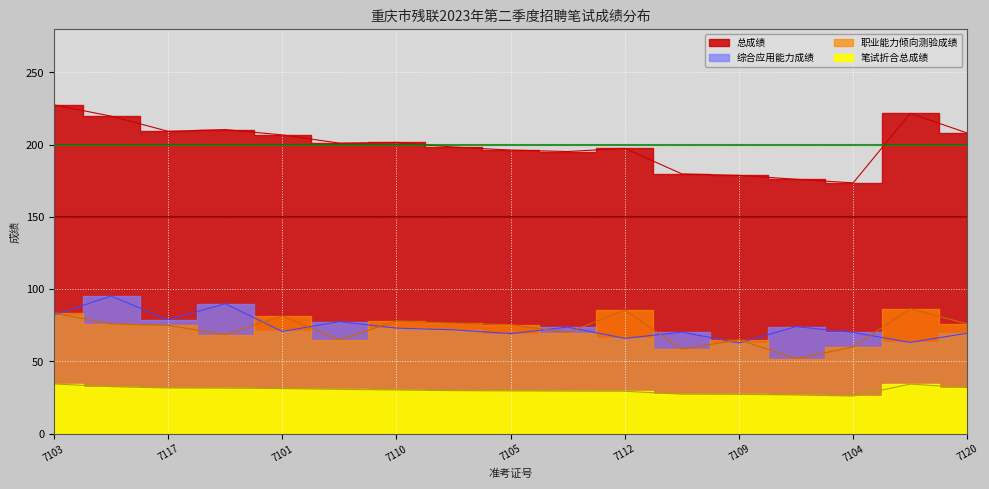

Reading right to left, transcribe all the data shown in this chart.

职业能力倾向测验成绩: 76.0	86.5	60.0	52.0	65.0	58.5	85.5	70.0	75.5	76.5	78.0	65.0	81.5	68.5	75.0	76.0	83.5
综合应用能力成绩: 69.6	63.2	70.1	74.1	62.8	70.3	66.0	73.8	69.3	71.9	73.1	77.6	70.8	90.0	78.8	95.3	82.1
总成绩: 208.1	221.7	173.6	176.1	178.8	179.8	197.5	195.3	196.3	198.4	201.6	201.1	206.8	210.5	209.3	219.8	227.6
笔试折合总成绩: 31.9	34.4	26.1	26.8	27.2	27.4	29.4	29.5	29.6	29.8	30.2	30.7	31.2	31.5	31.6	32.5	34.5